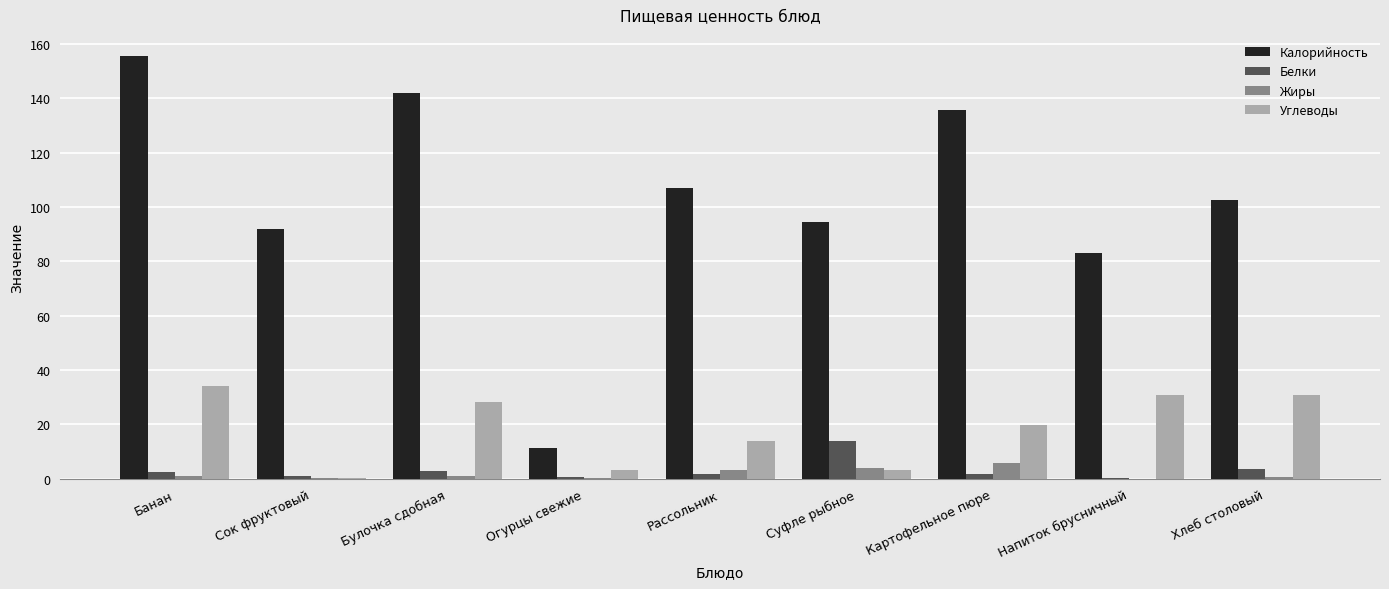

Between Огурцы свежие and Суфле рыбное, which series saw the biggest shift?

Калорийность